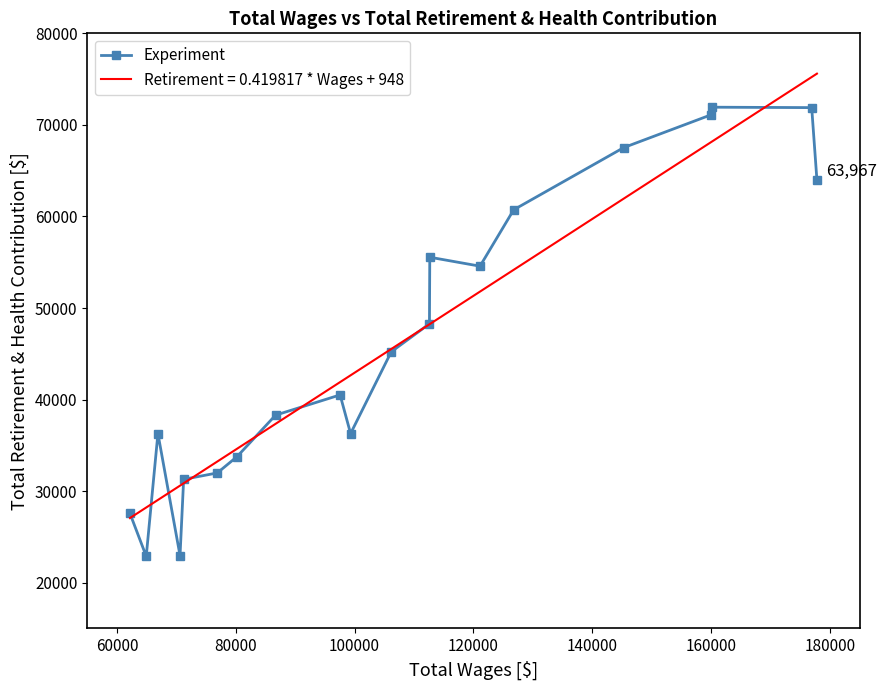

Reading left to right, list all the values displayed in this chart.

27566	22883	36286	22953	31287	31986	33767	38299	40508	36286	45220	48278	55547	54569	60726	67517	71098	71932	71887	63967